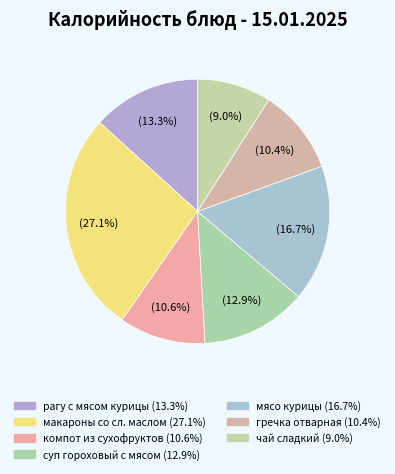

How many segments does this pie chart have?

7